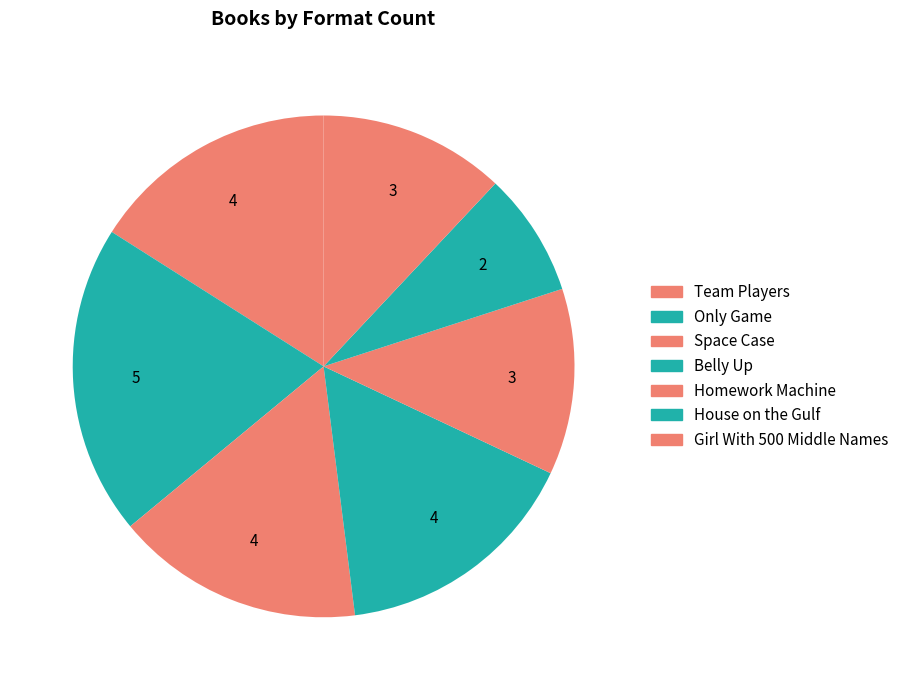

Is it true that Only Game is 7% of the pie?

False